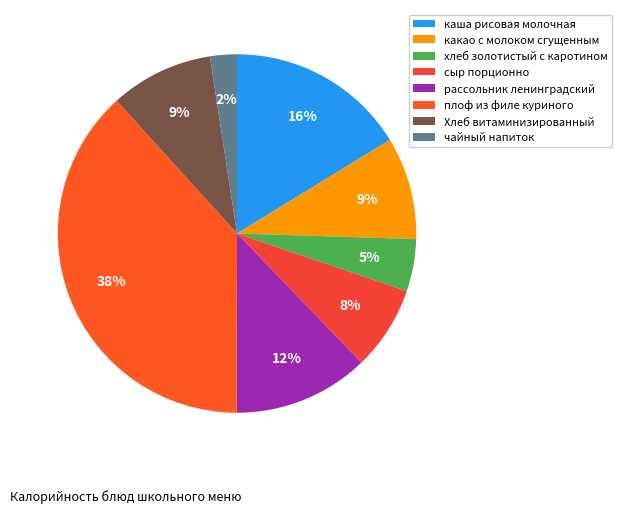

How many segments does this pie chart have?

8